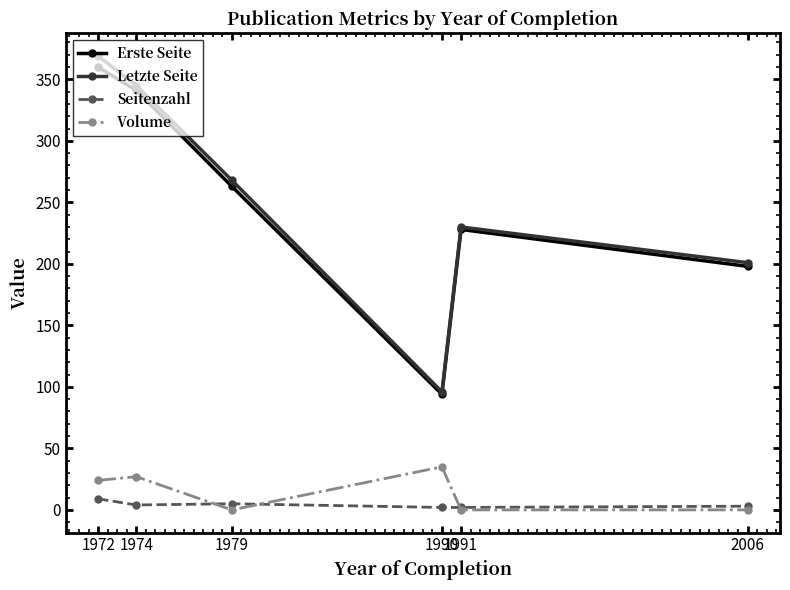

What is the difference between the maximum and minimum values in the Erste Seite series?

266